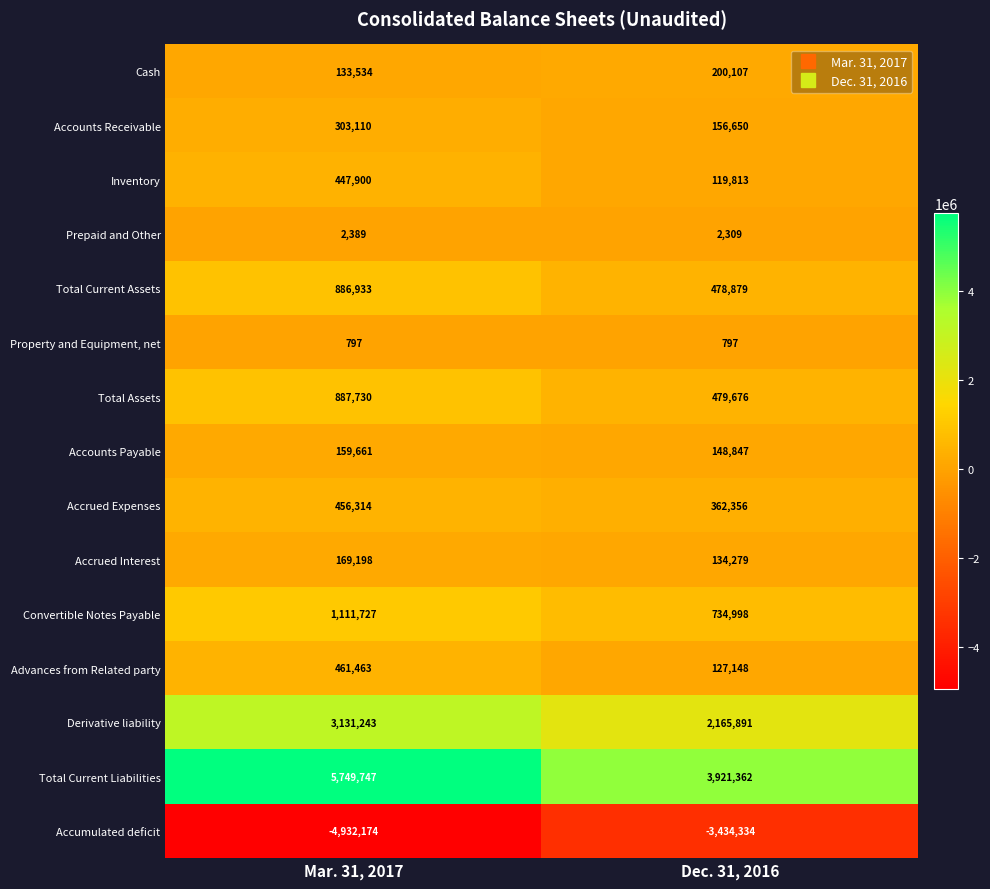

What is the lowest value of the Convertible Notes Payable series?

734998